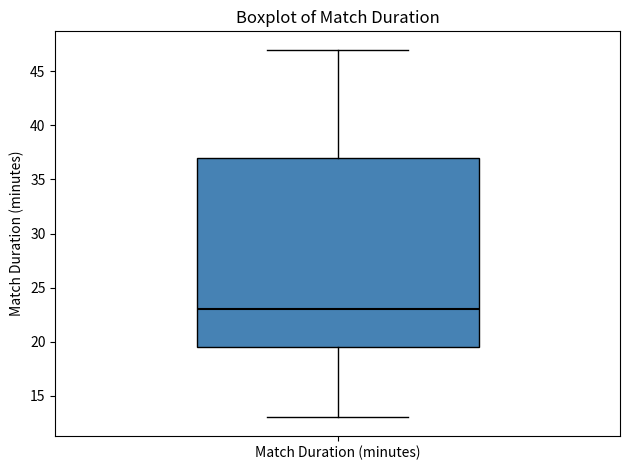

Transcribe this box plot: give where the median line is, the range the box spans, and where the two whiskers end, as read against the y-axis. The values are not printed on the chart, so give them approximately, as read against the axis.

median 23.0, box 19.5 to 37.0, whiskers 13.0 to 47.0